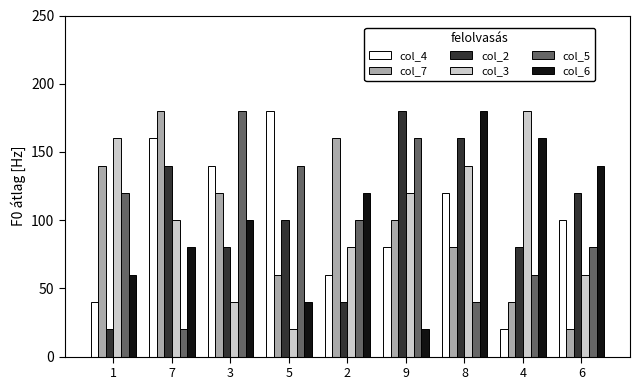

True or false: col_2 has a value of 160 at 8.

True